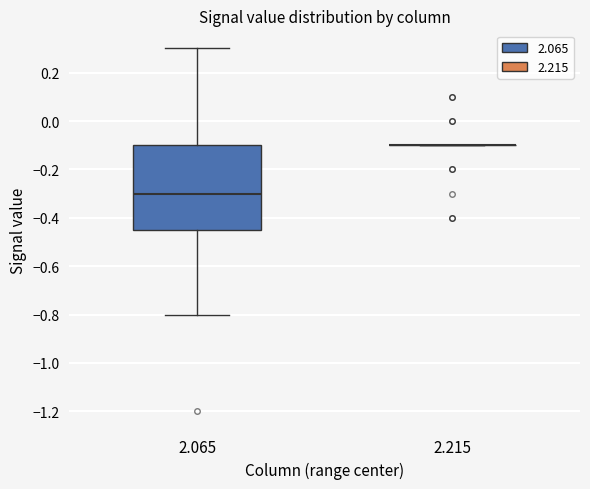

Which box is the tallest, from its lower edge to its upper edge?

2.065